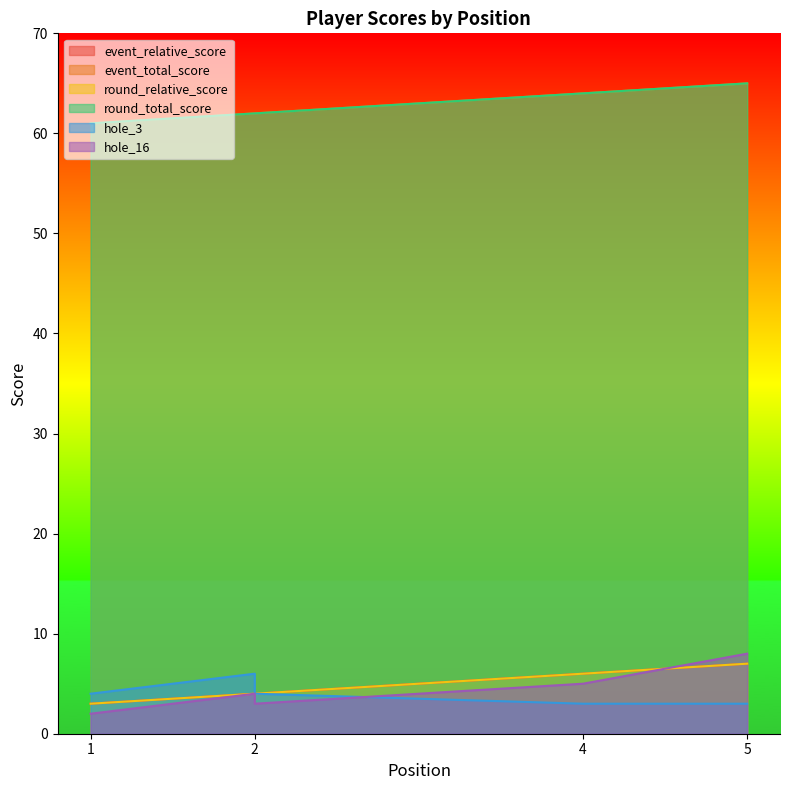

Reading left to right, extract all data points from this chart.

event_relative_score: 1=3	2=4	2=4	4=6	5=7
event_total_score: 1=61	2=62	2=62	4=64	5=65
round_relative_score: 1=3	2=4	2=4	4=6	5=7
round_total_score: 1=61	2=62	2=62	4=64	5=65
hole_3: 1=4	2=6	2=4	4=3	5=3
hole_16: 1=2	2=4	2=3	4=5	5=8